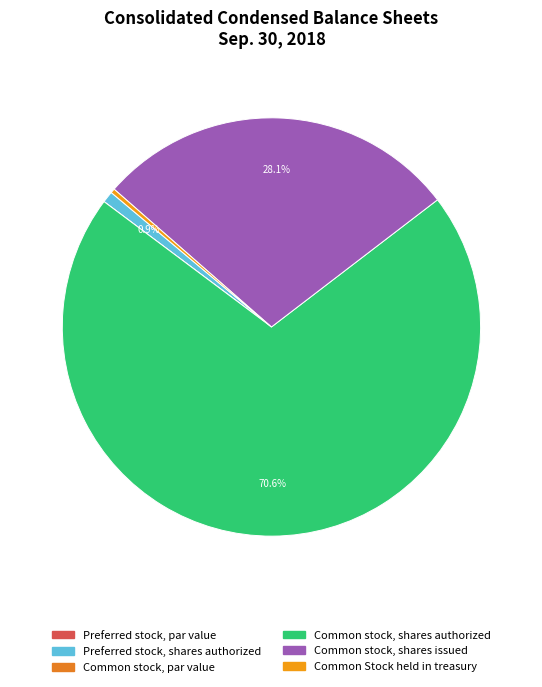

Do Common stock, shares authorized and Common stock, par value together represent more than half of the pie?

Yes